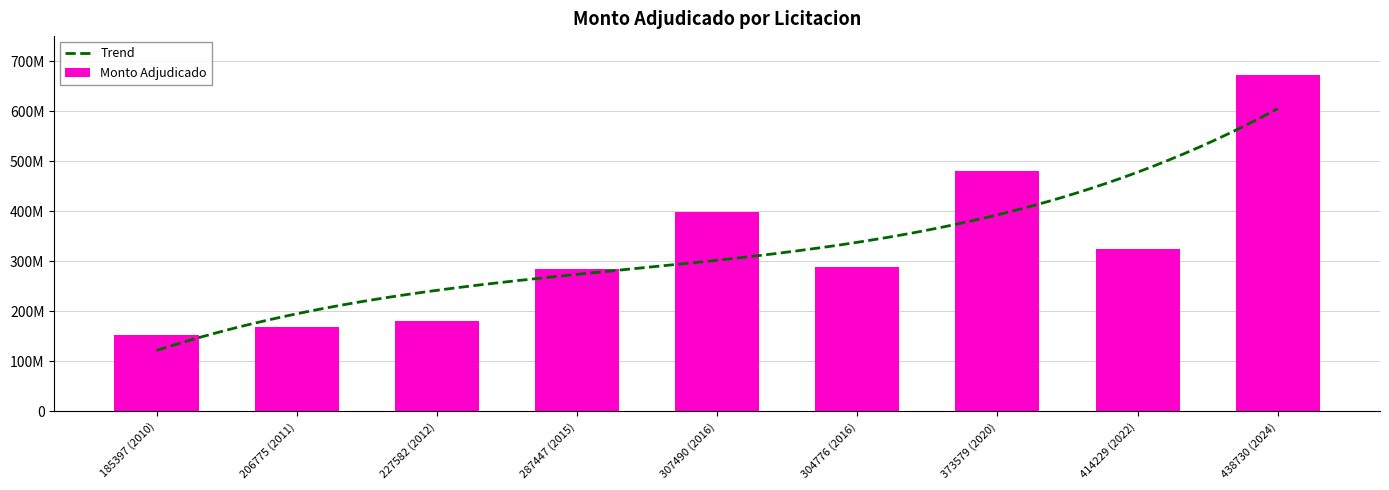

What is the smallest value displayed?

153000000